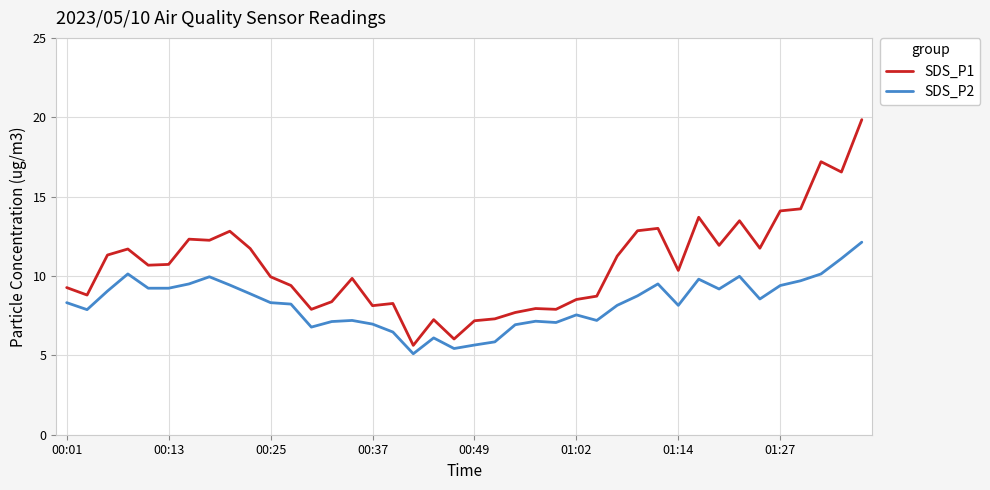

What is the difference between the maximum and minimum values in the SDS_P2 series?

7.0